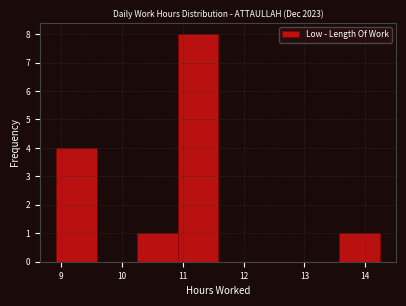

Over which range of the x-axis is the bar tallest?

10.9 to 11.6